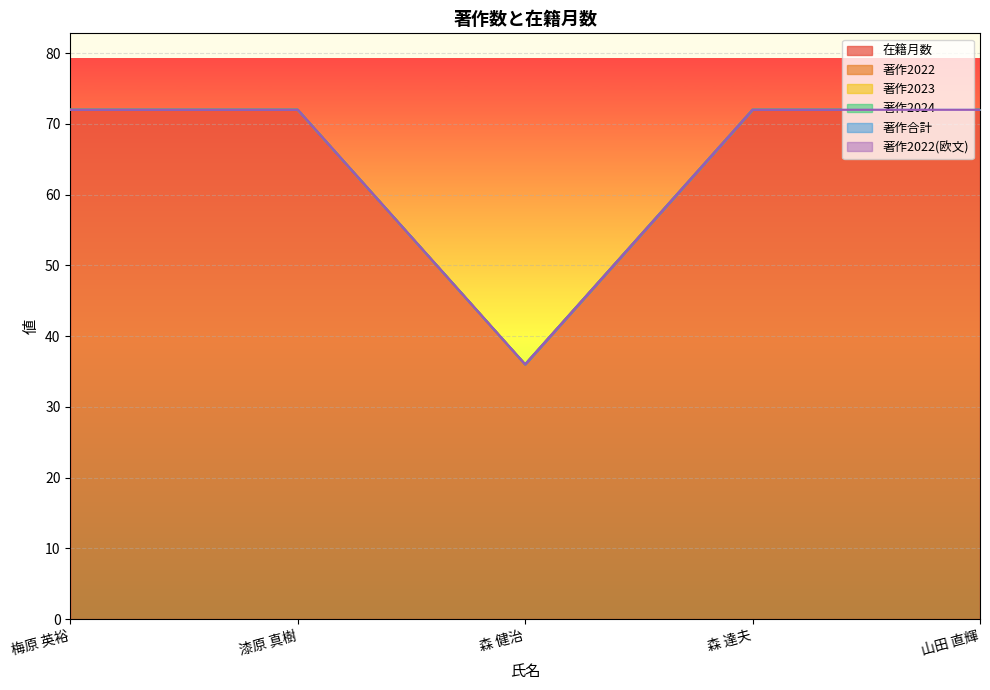

What is the label of the 1st point from the left?

梅原 英裕